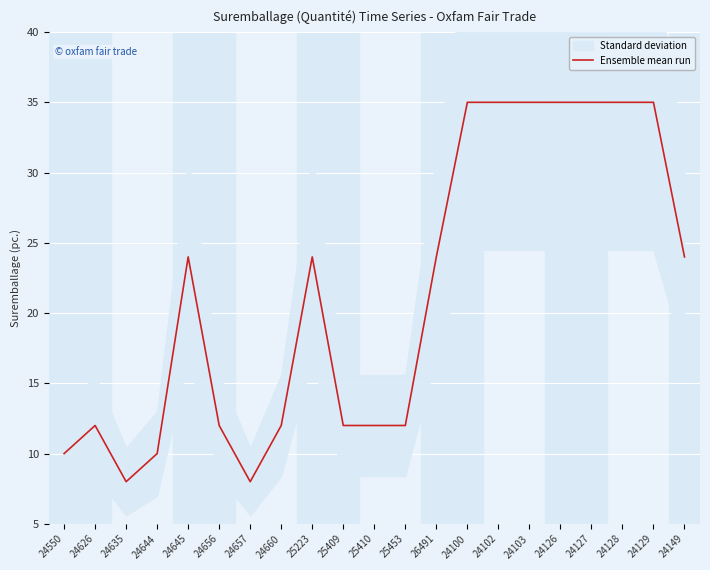

What is the difference between the maximum and minimum values?

27